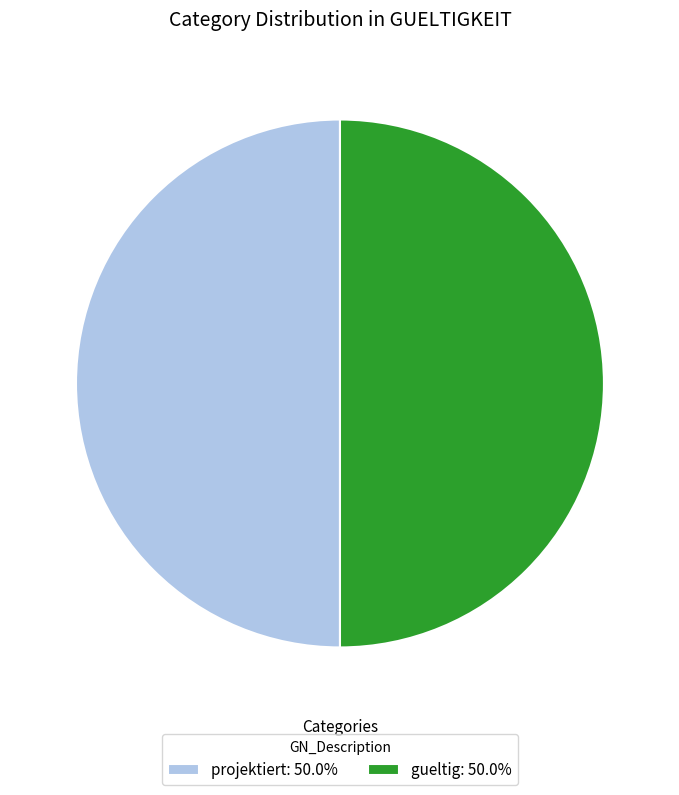

What is the ratio of the value at projektiert: 50.0% to the value at gueltig: 50.0%?

1.0